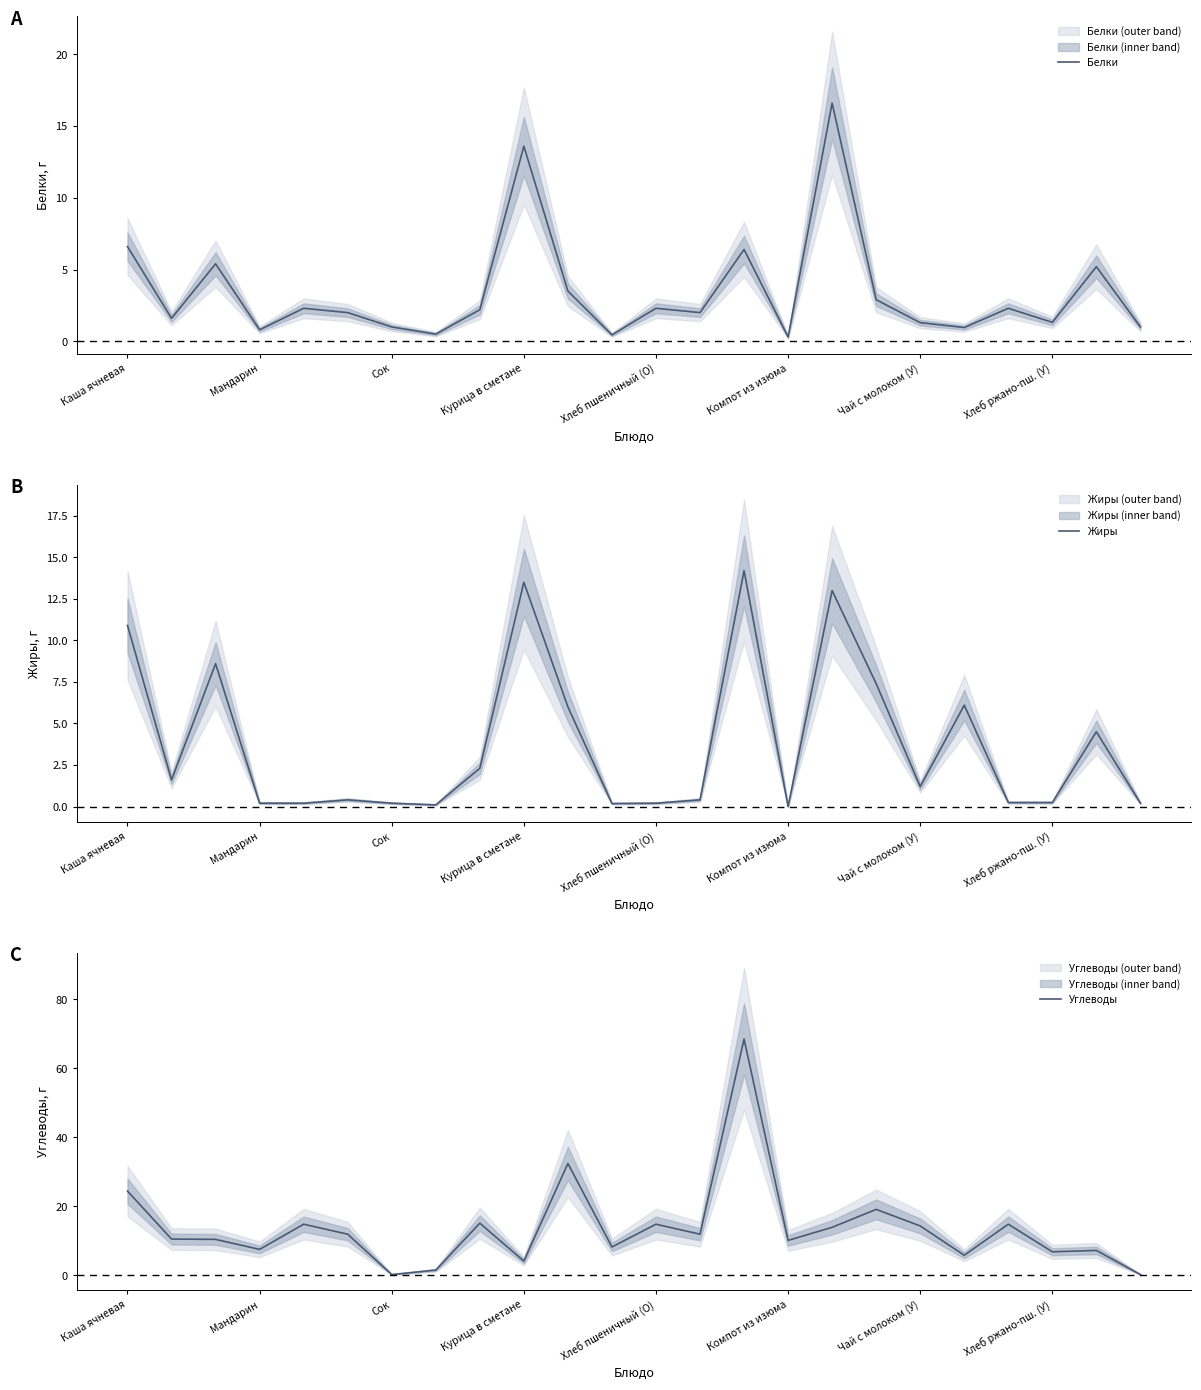

At how many categories does at least one series exceed 19?

4